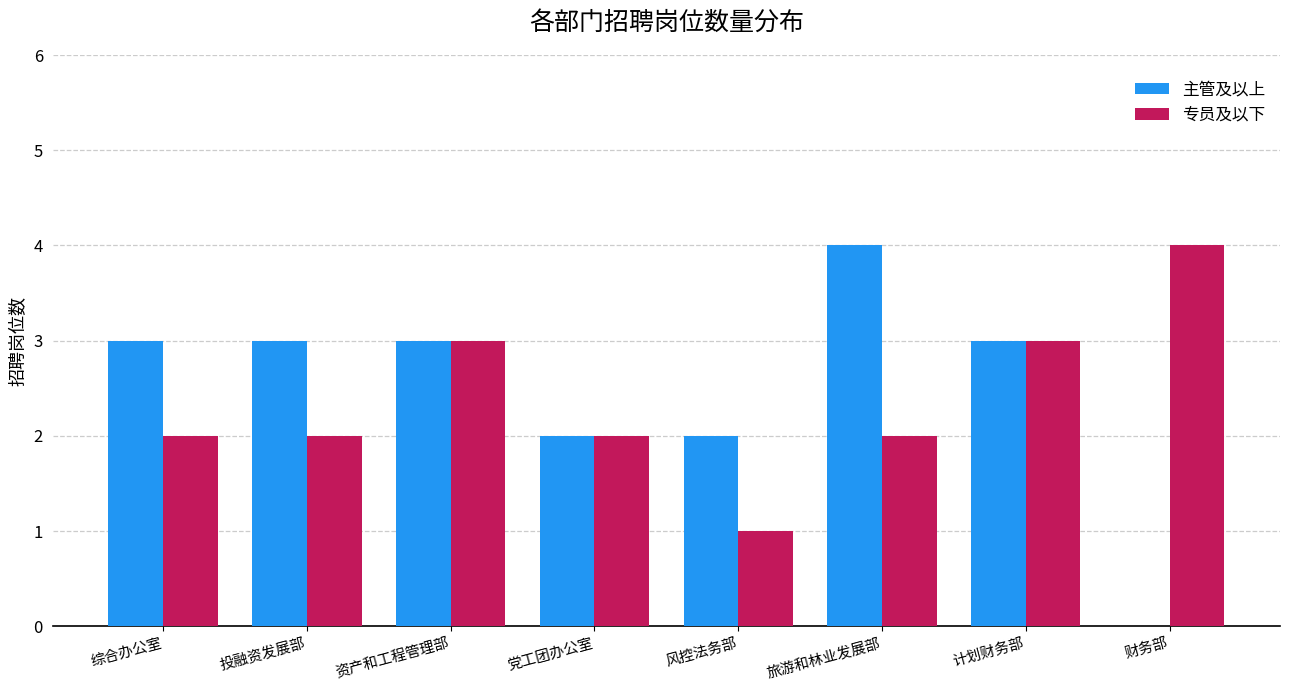

What is the highest value of the 专员及以下 series?

4